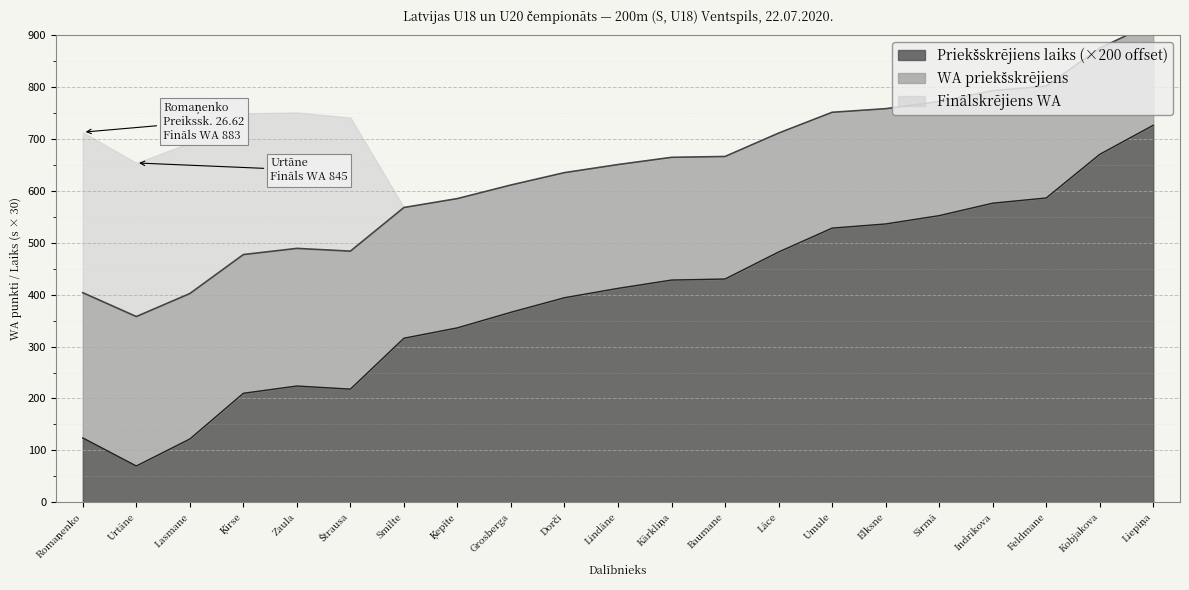

What is the difference between the highest and lowest values at Lāce?

228.9